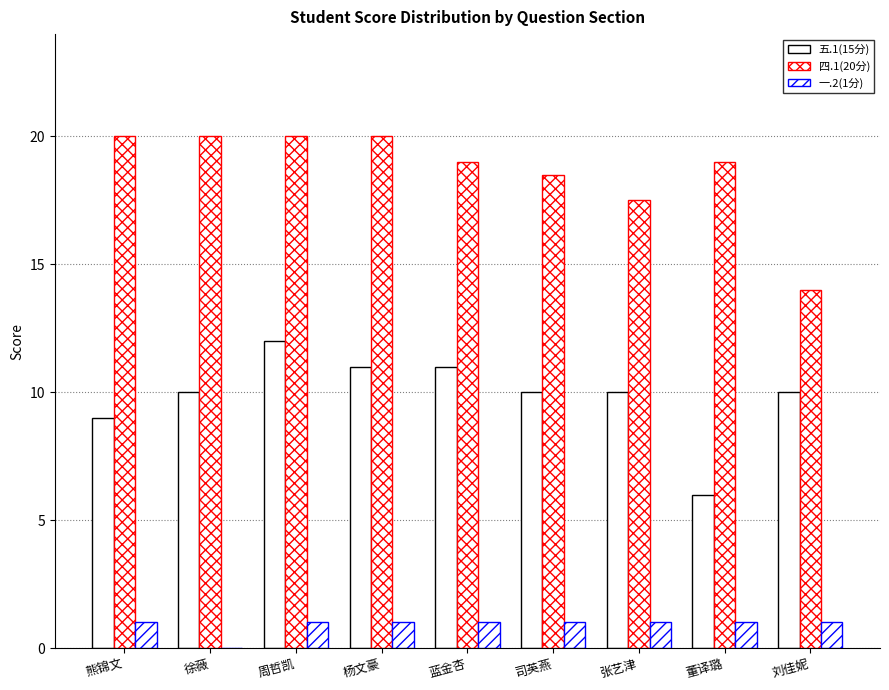

How many data points does each series have?

9